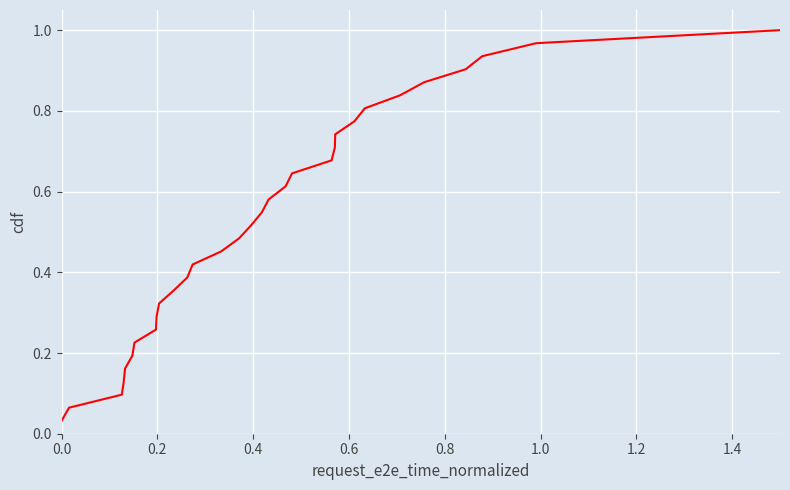

What is the value of the 18th point from the left?

0.6